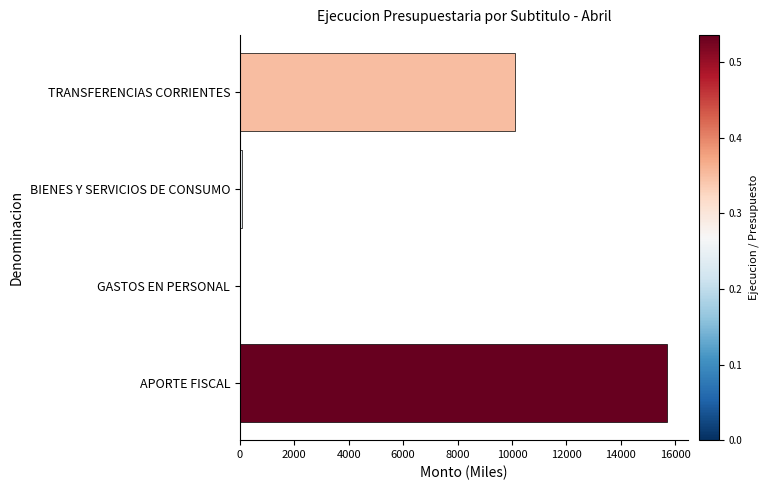

The value at TRANSFERENCIAS CORRIENTES is 10125. True or false?

True